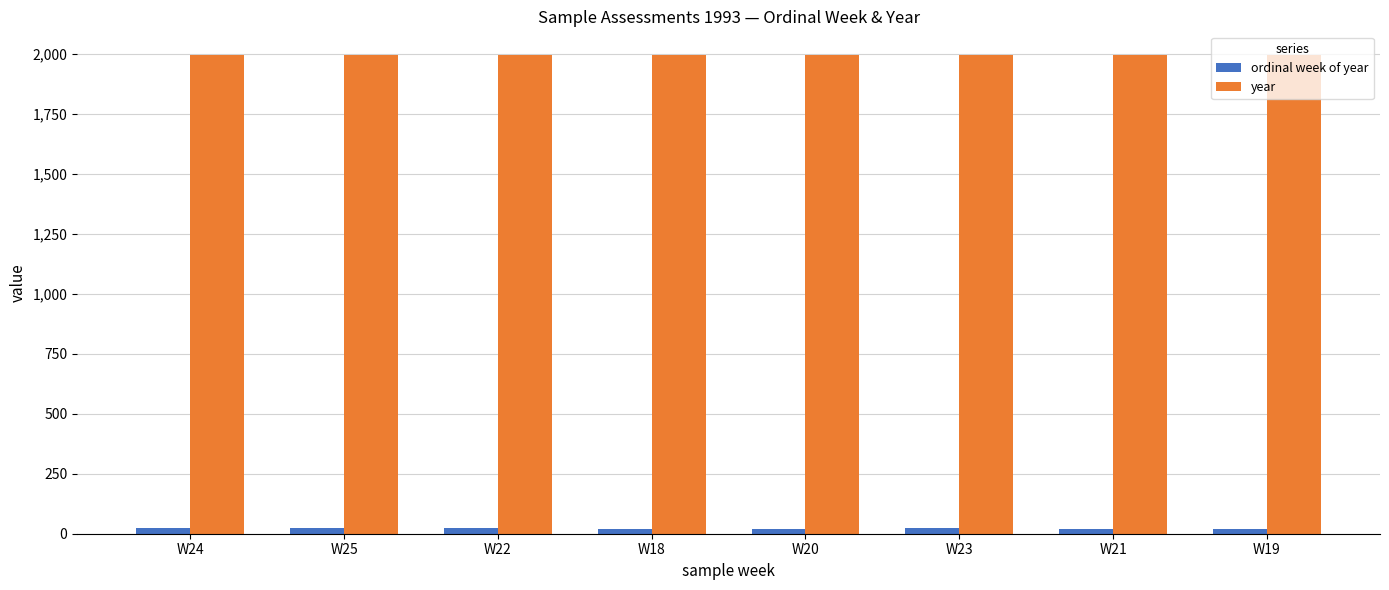

What is the difference between the highest and lowest values at W18?

1975